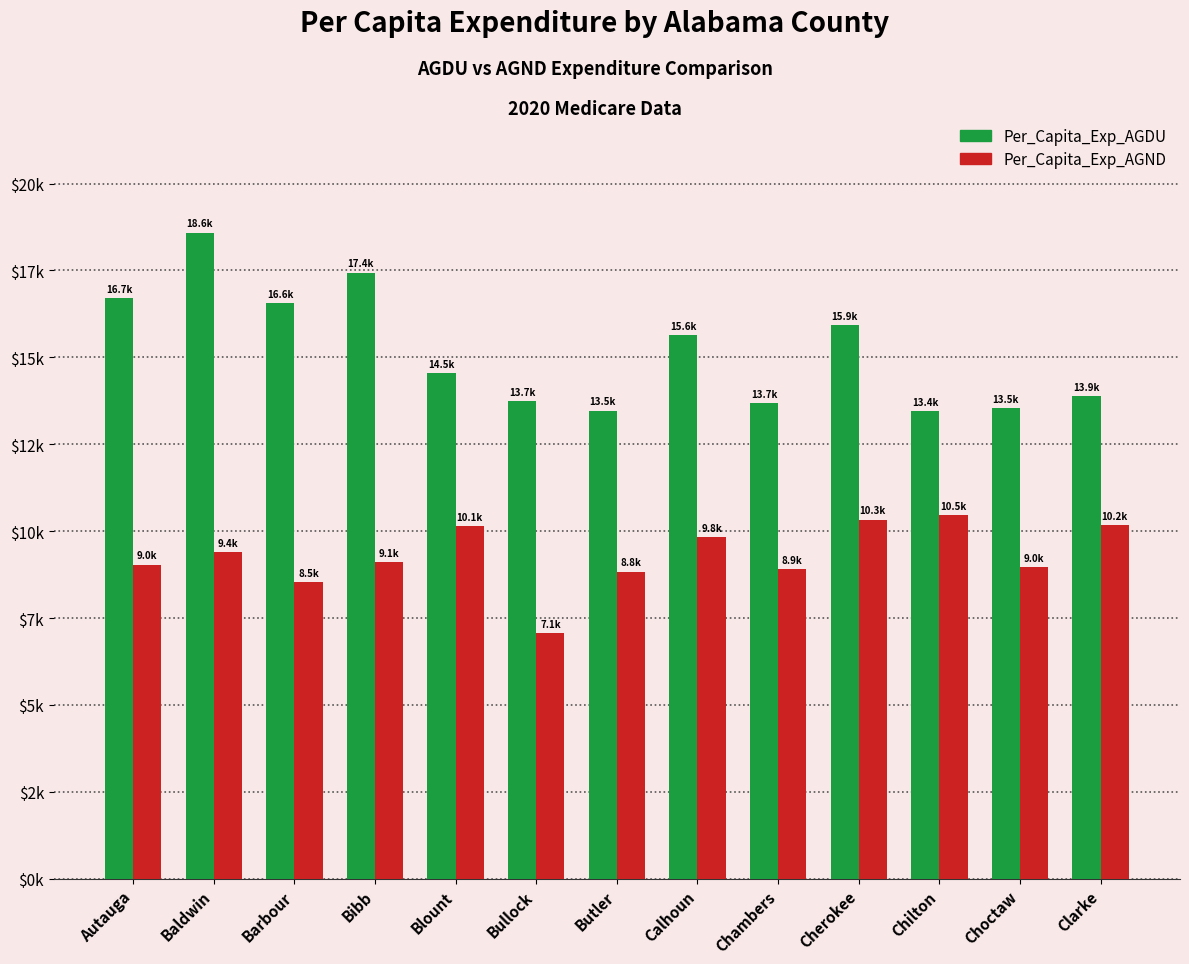

What is the spread (max minus min) of values at Choctaw?

4568.5